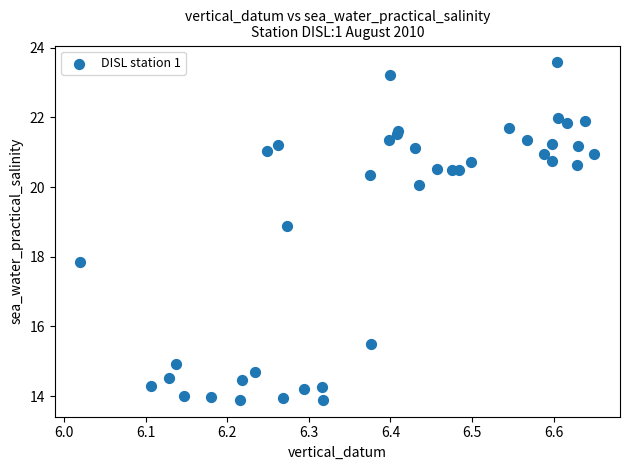

What Y value in the scatter plot is closest to 18?

17.9